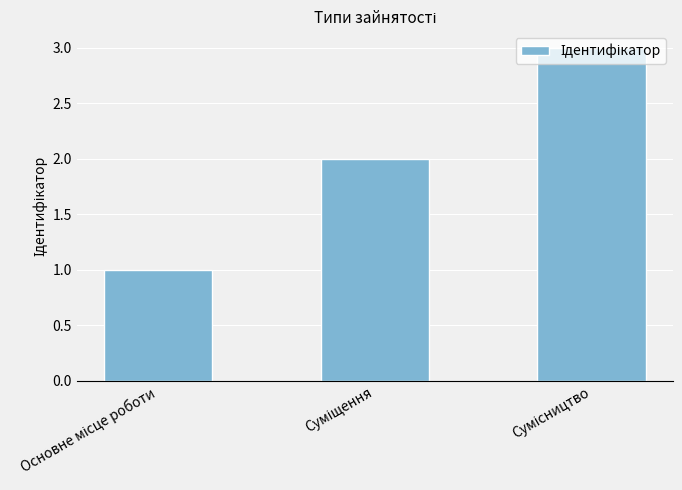

What is the sum of all values?

6